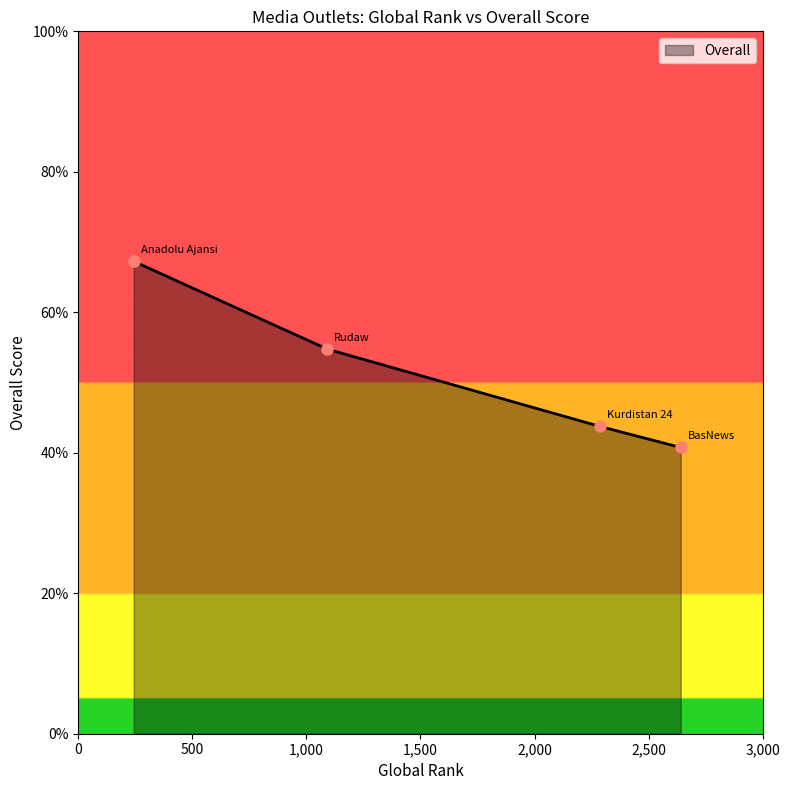

True or false: there are more than 2 points higher than both neighbors.

False